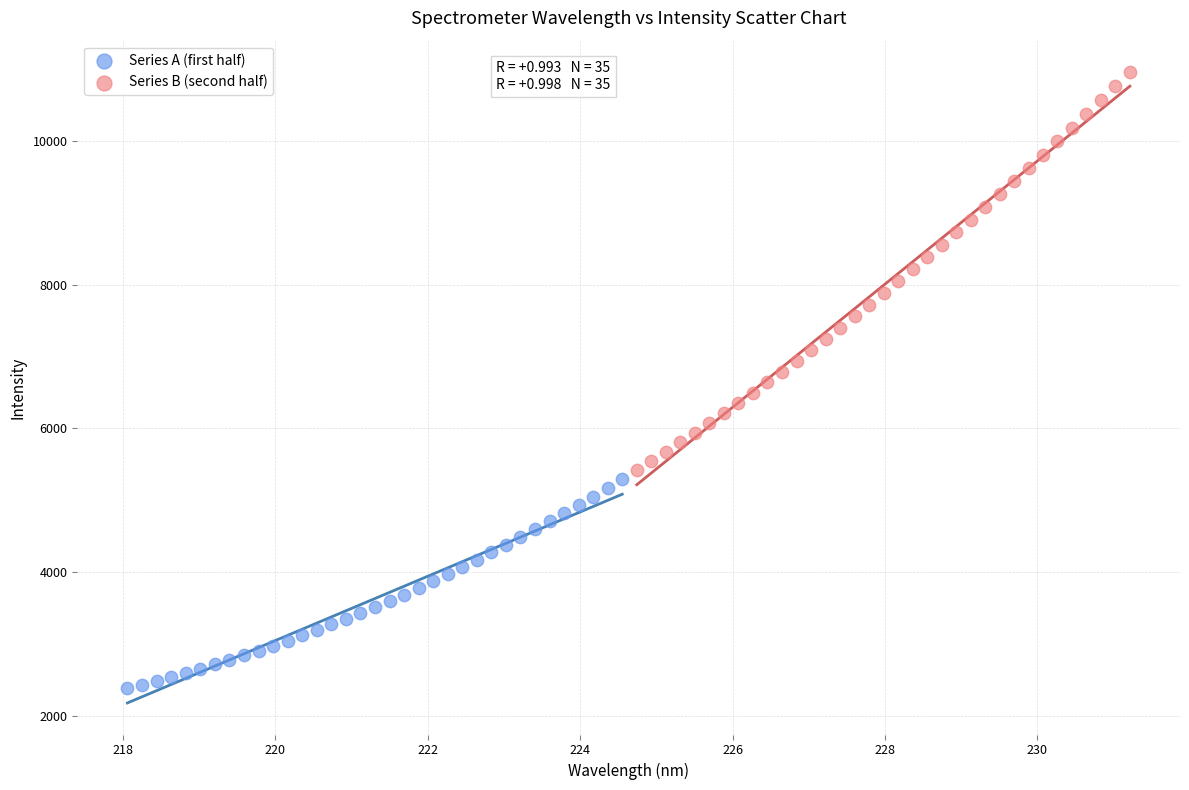

What are all the series names shown in the legend?

Series A (first half), Series B (second half)